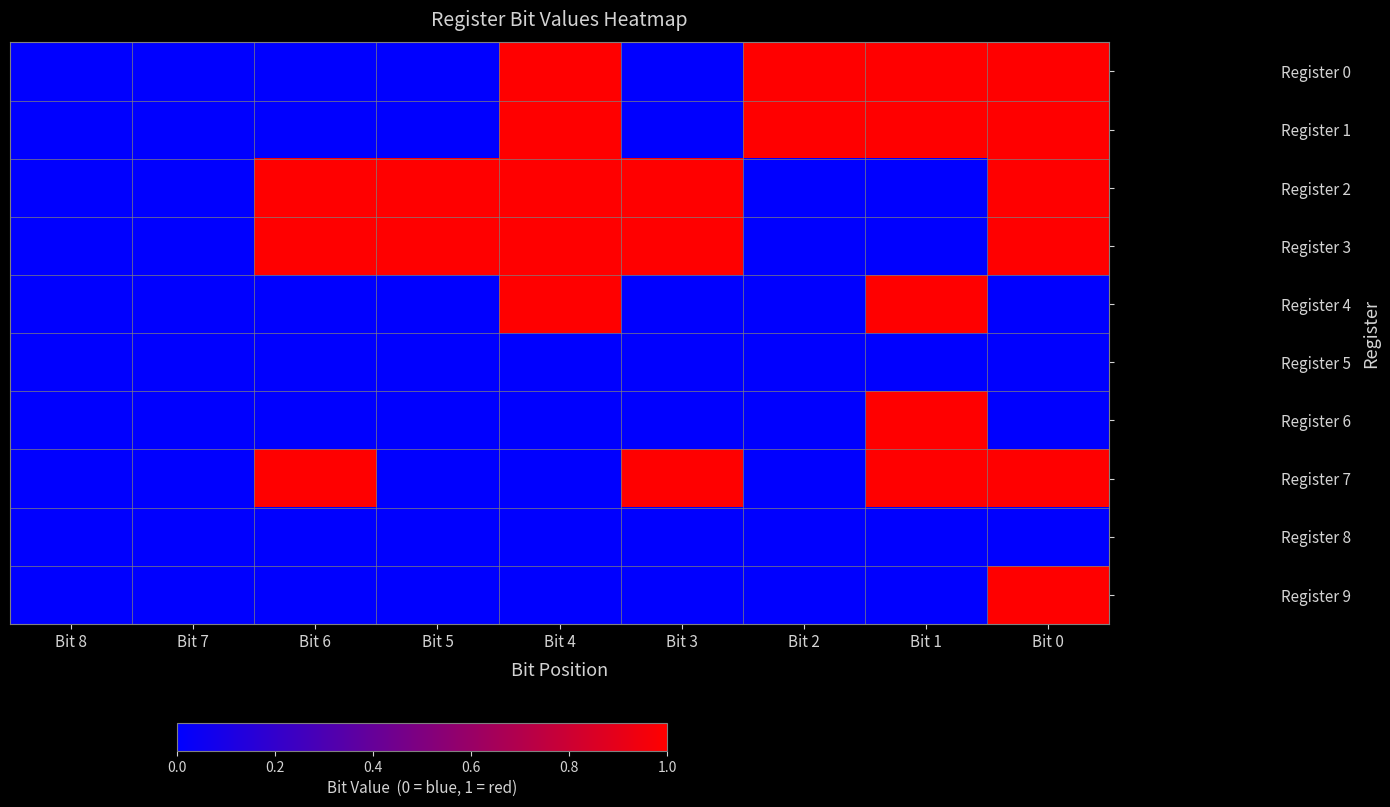

Which has a higher value, Bit 2 or Bit 8?

Bit 2